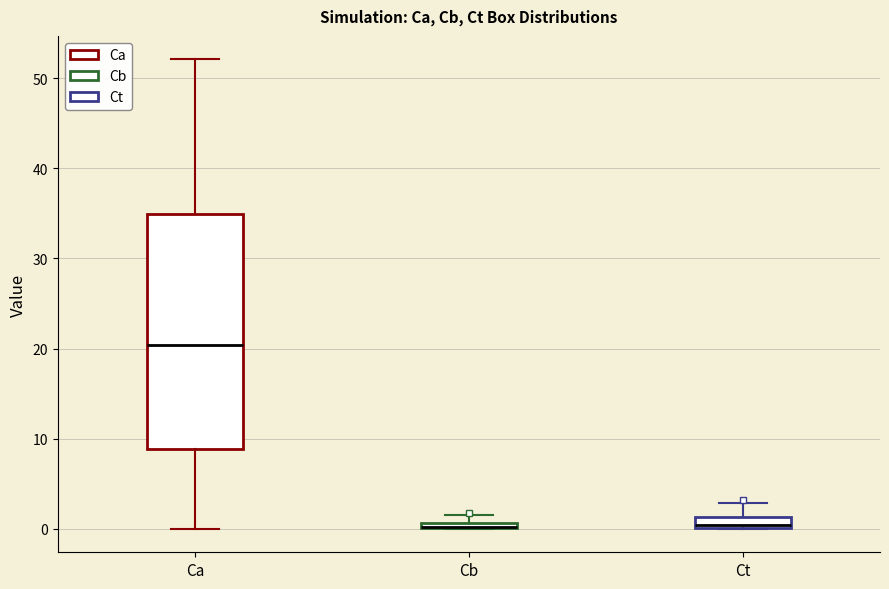

Where is the lower edge of the box for Ca on the y-axis? The values are not printed on the chart, so give them approximately, as read against the axis.

9